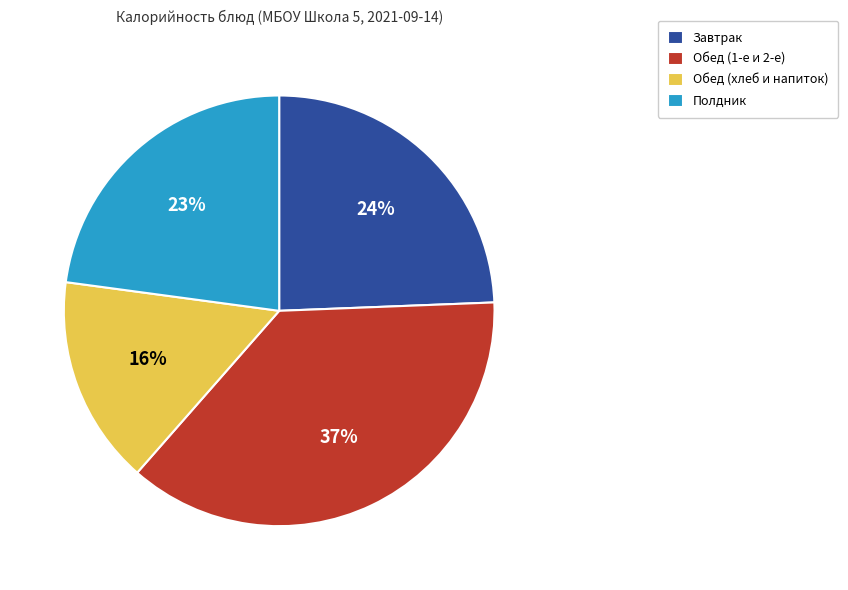

Combined, do Обед (1-е и 2-е) and Завтрак account for over 50%?

Yes